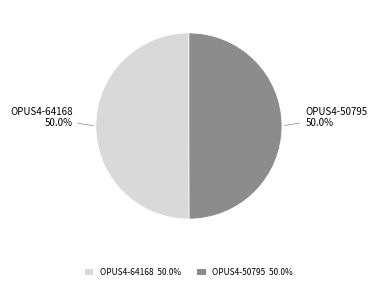

How many slices are in this pie chart?

2